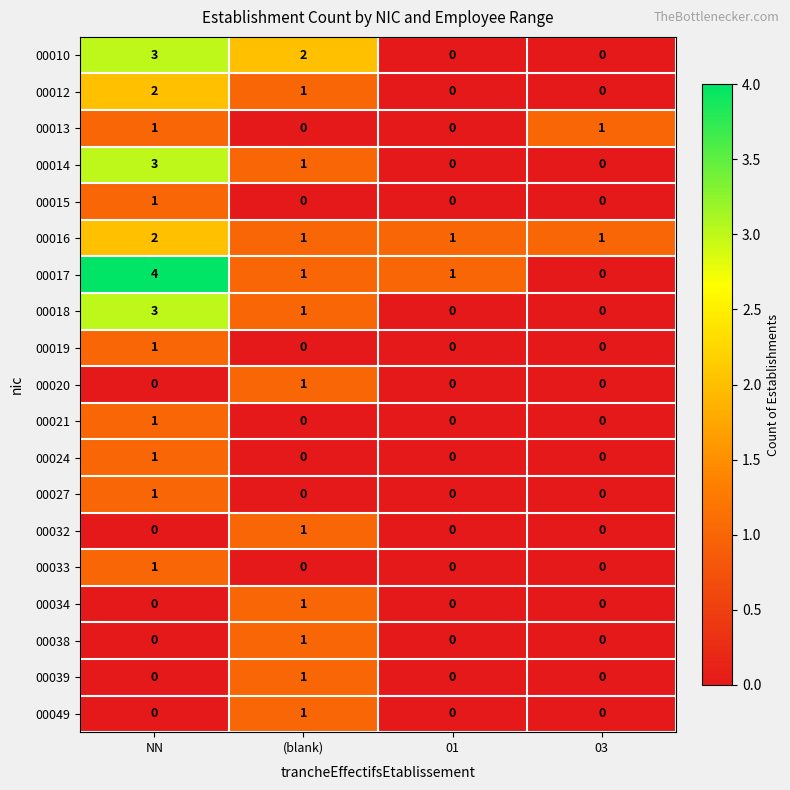

Which category has the highest value in the 00033 series?

NN